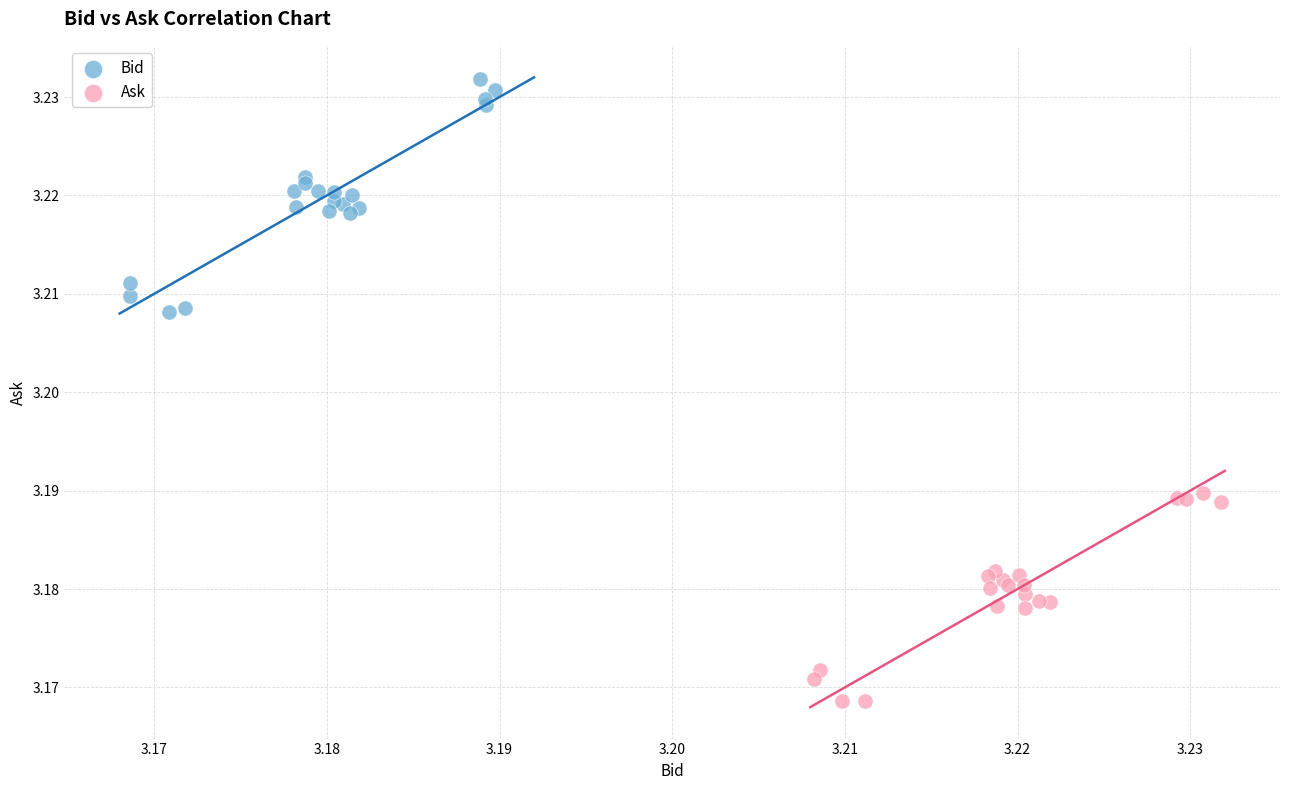

Which series reaches the maximum Y coordinate?

Bid